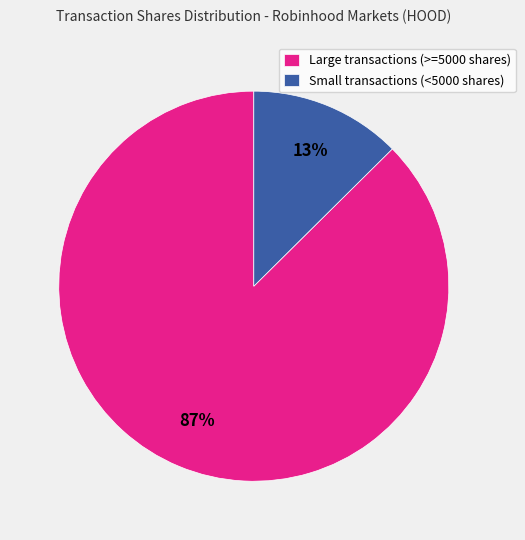

To the nearest percent, what is the combined percentage of Large transactions (>=5000 shares) and Small transactions (<5000 shares)?

100%